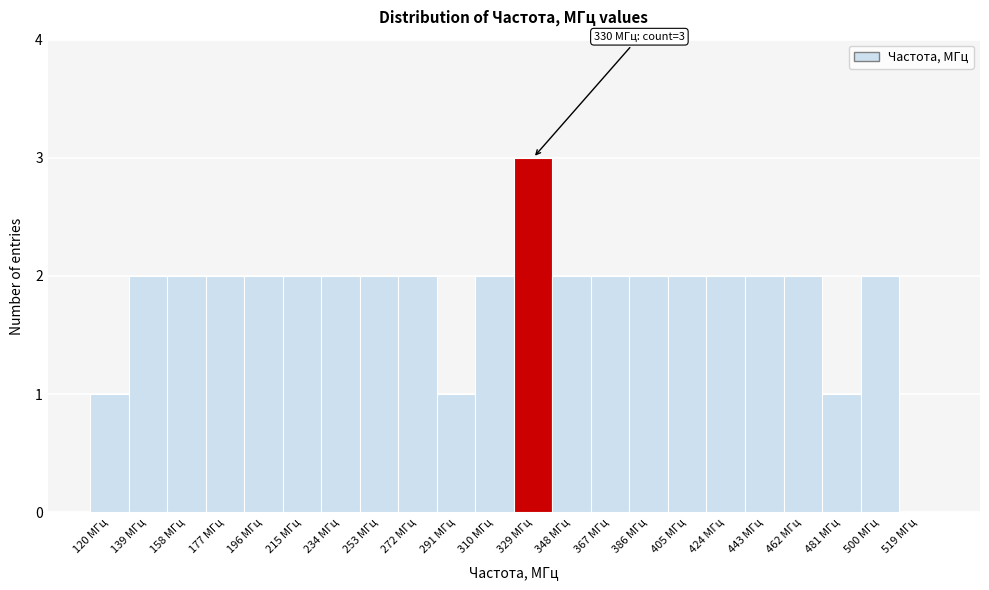

Reading left to right, list all the values displayed in this chart.

120 МГц=1	139 МГц=2	158 МГц=2	177 МГц=2	196 МГц=2	215 МГц=2	234 МГц=2	253 МГц=2	272 МГц=2	291 МГц=1	310 МГц=2	329 МГц=3	348 МГц=2	367 МГц=2	386 МГц=2	405 МГц=2	424 МГц=2	443 МГц=2	462 МГц=2	481 МГц=1	500 МГц=2	519 МГц=0